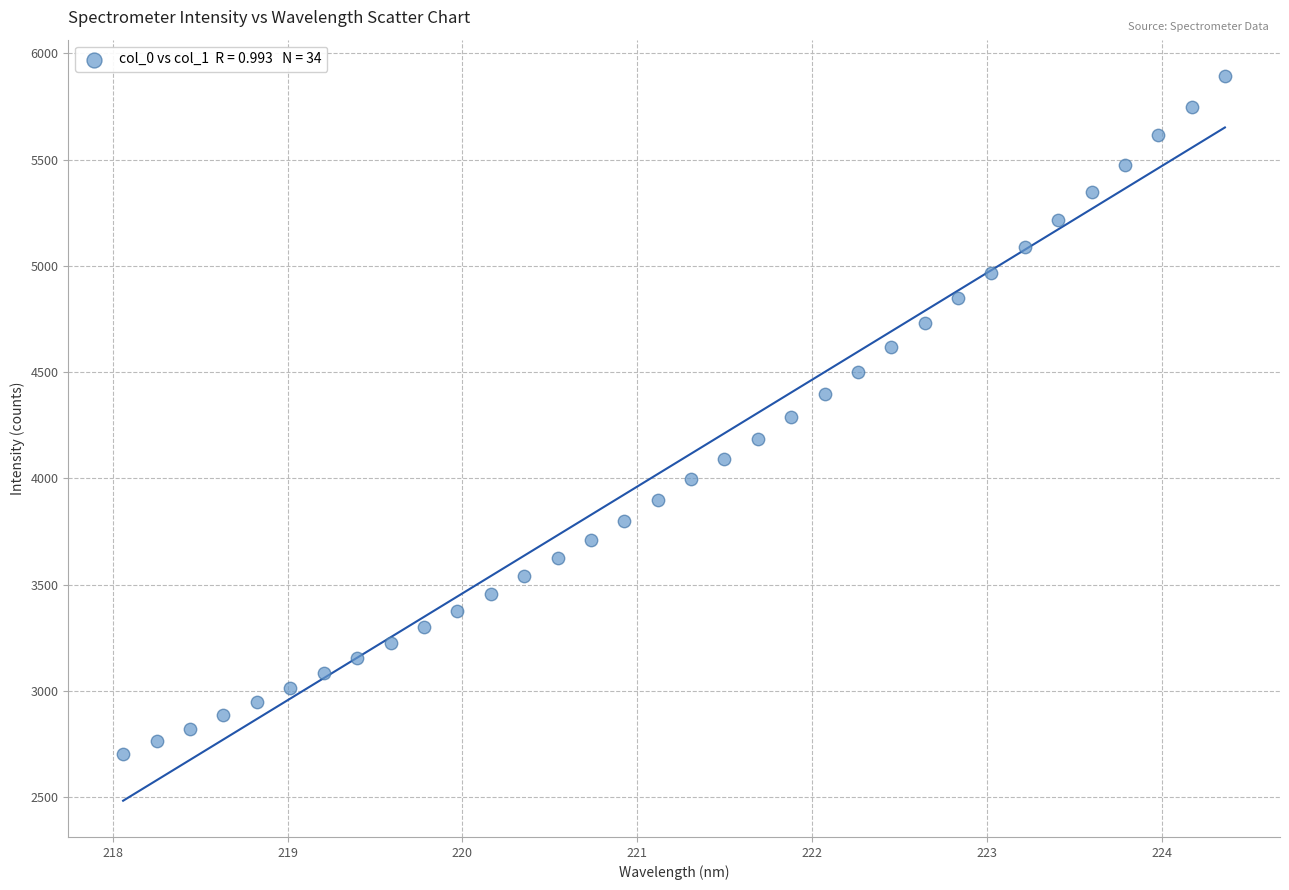

What is the range of X values (max minus min)?

6.3